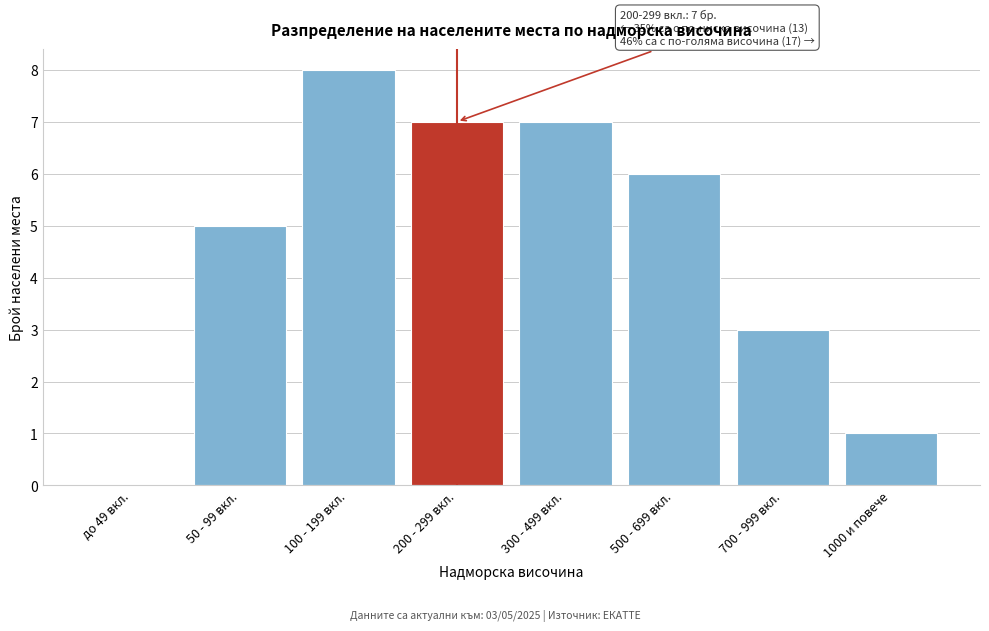

Reading left to right, what are all the values shown in this chart?

до 49 вкл.=0	50 - 99 вкл.=5	100 - 199 вкл.=8	200 - 299 вкл.=7	300 - 499 вкл.=7	500 - 699 вкл.=6	700 - 999 вкл.=3	1000 и повече=1